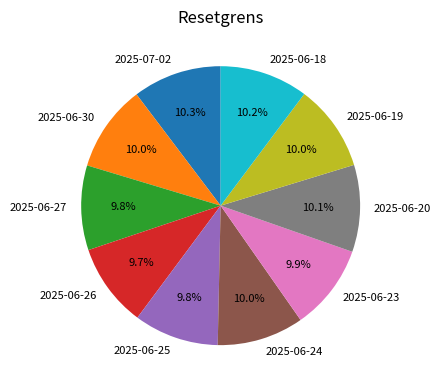

Does 2025-06-26 account for over 50% of the chart?

No